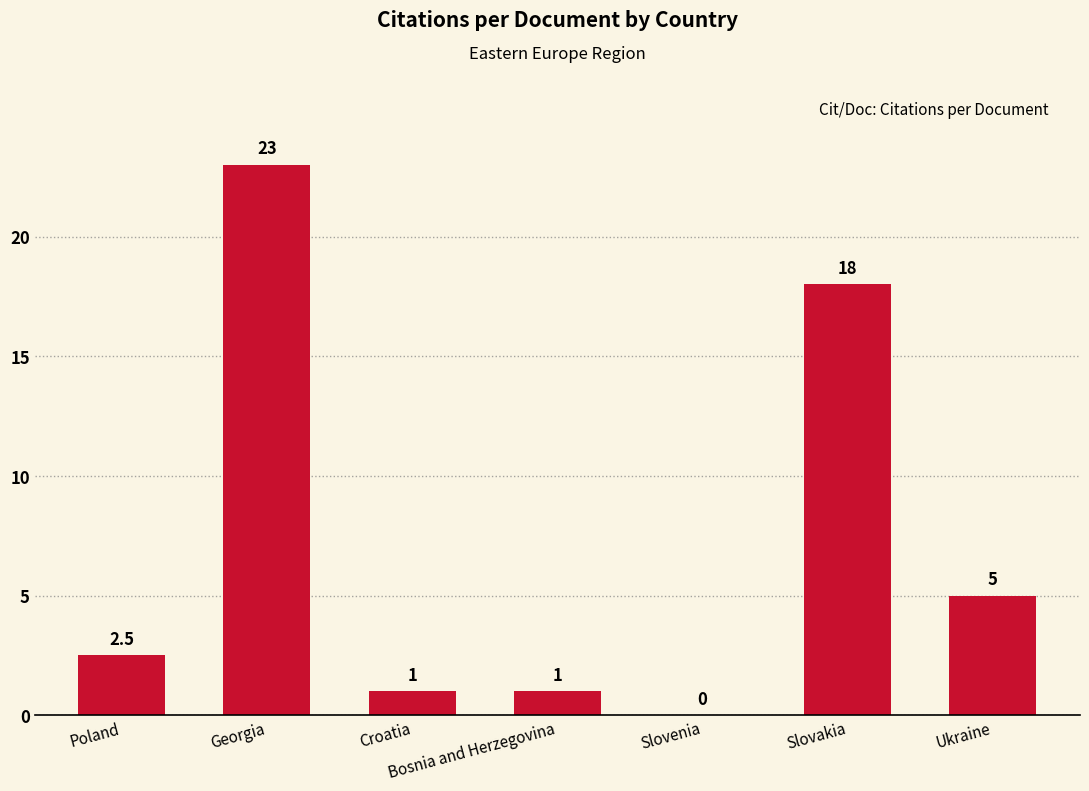

Between Slovakia and Poland, which is larger?

Slovakia